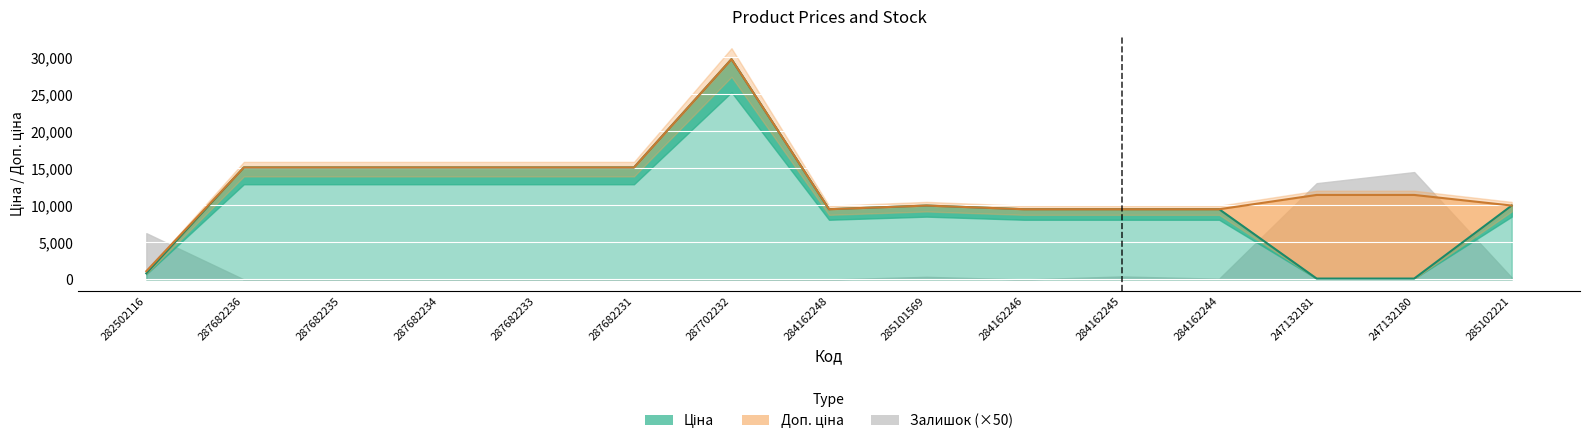

The value of Ціна at 285102221 is 9975.0. True or false?

True